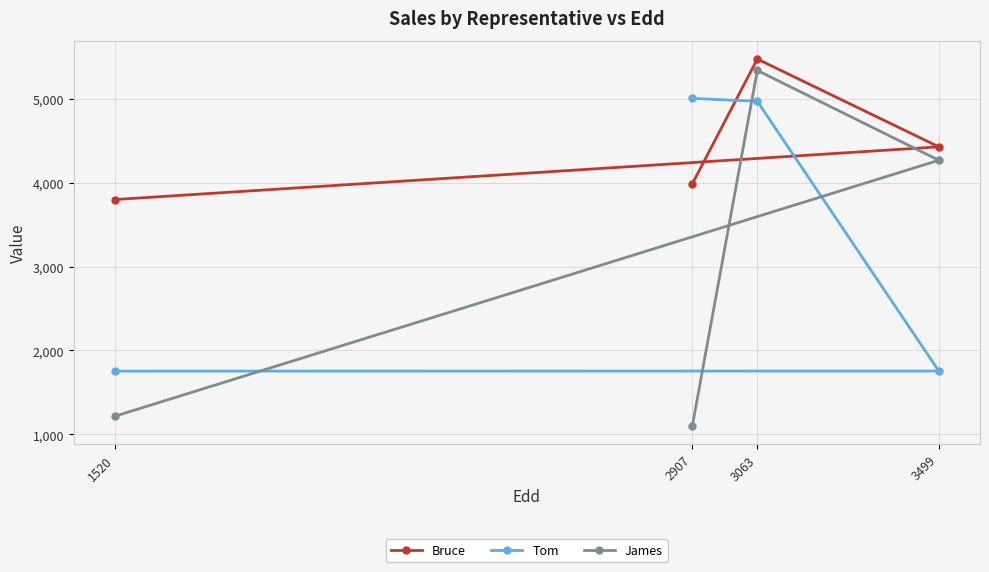

Reading right to left, transcribe all the data shown in this chart.

Bruce: 1520=3798	3499=4426	3063=5472	2907=3986
Tom: 1520=1754	3499=1755	3063=4968	2907=5003
James: 1520=1217	3499=4266	3063=5336	2907=1104